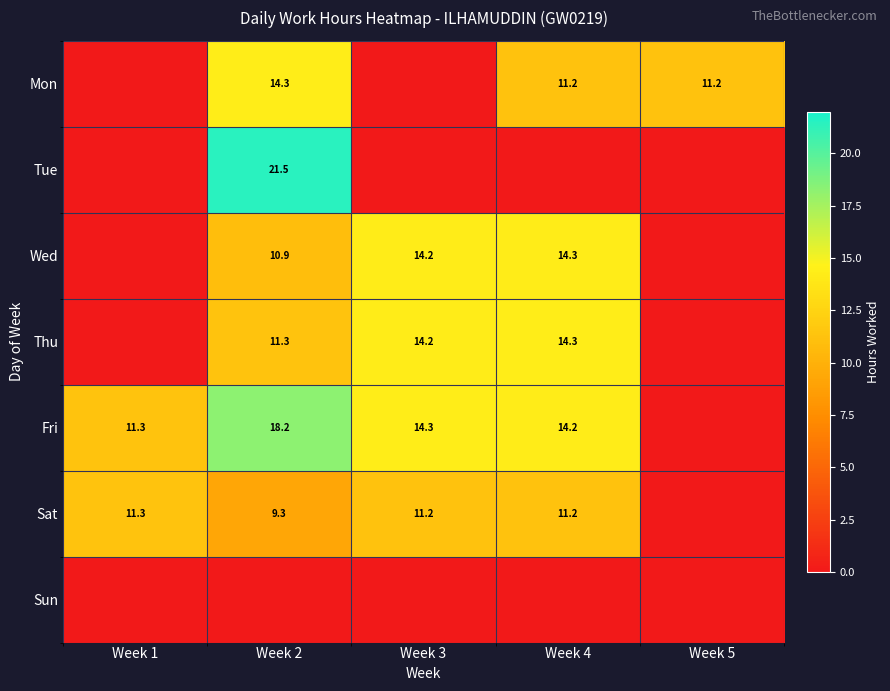

What is the difference between the Thu values at Week 2 and Week 3?

2.9